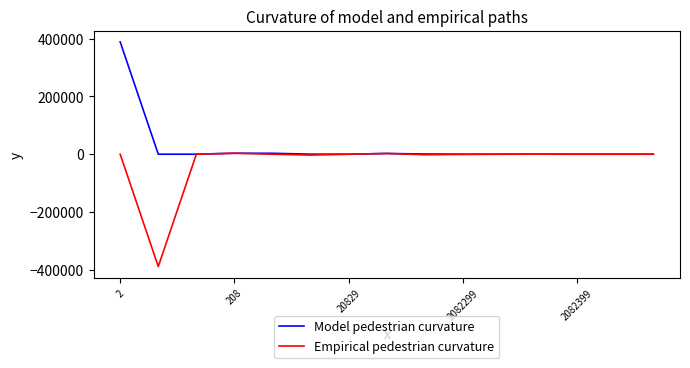

What is the smallest value displayed?

-388853